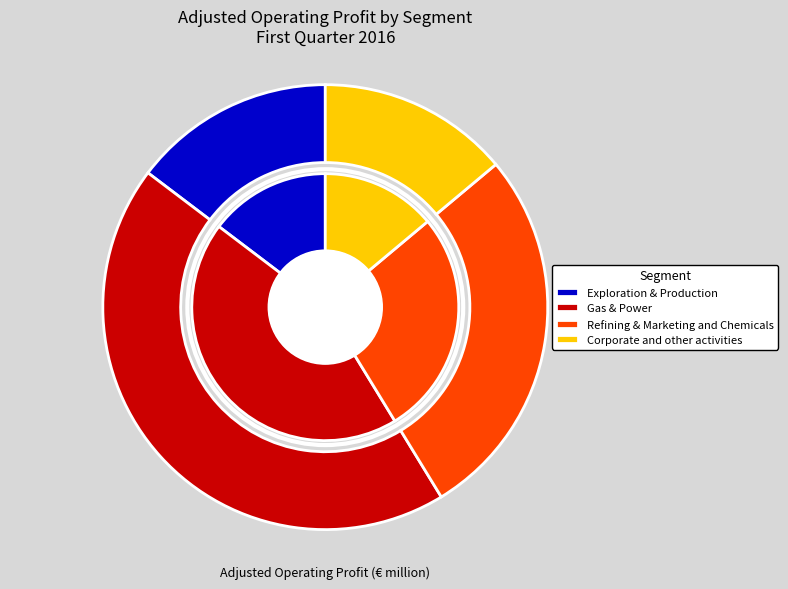

Does any single category account for the majority?

No